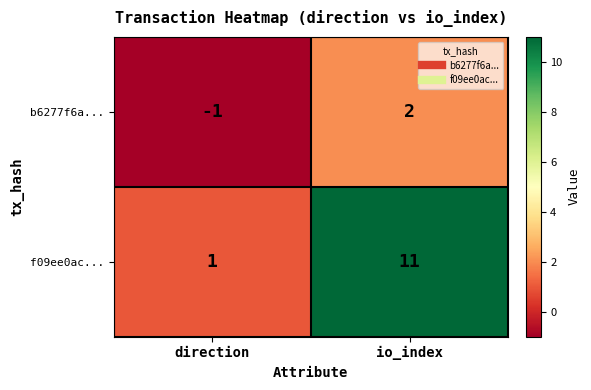

Where is f09ee0ac... nearest to the value 6?

direction